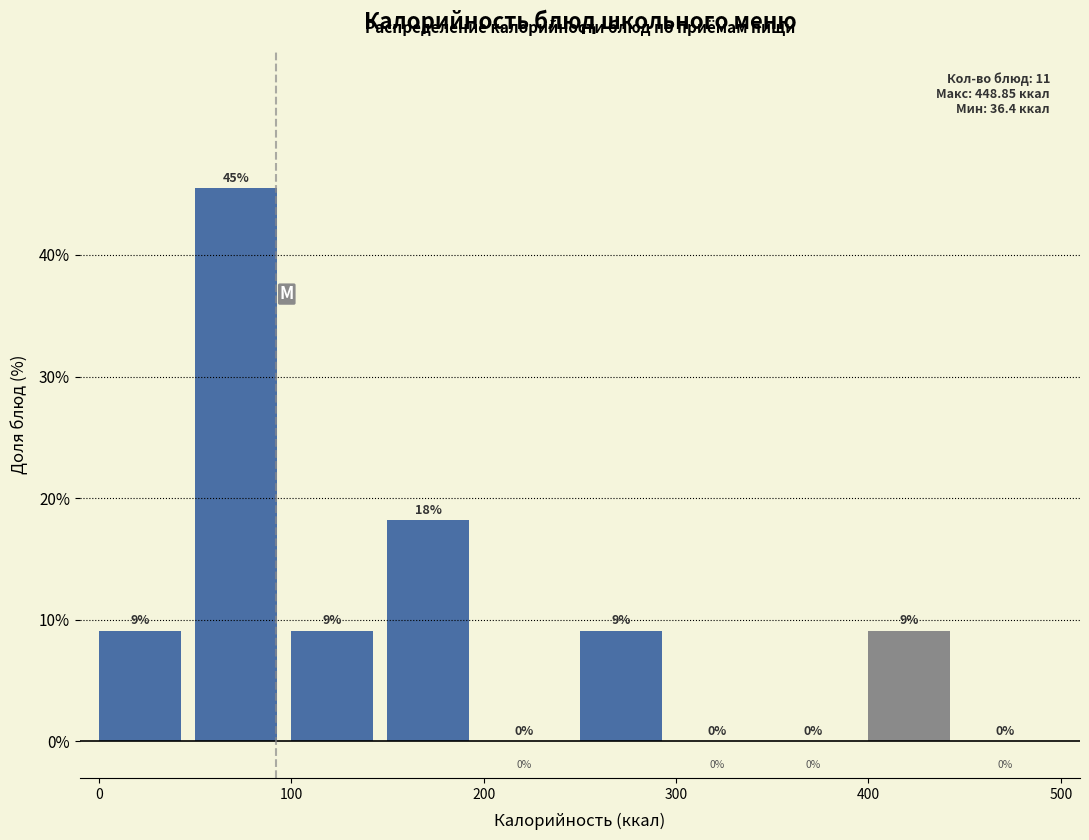

Which range on the x-axis has the tallest bar?

50 to 100